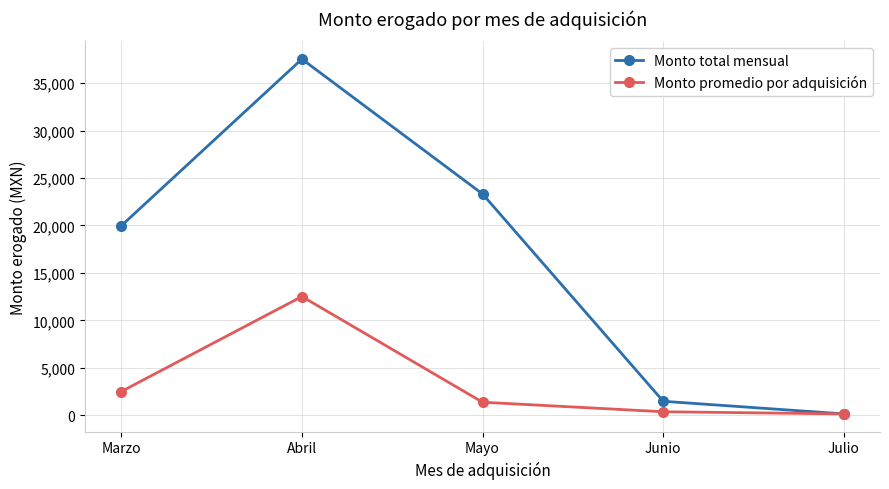

What is the difference between the second highest and second lowest values in the Monto promedio por adquisición series?

2127.9